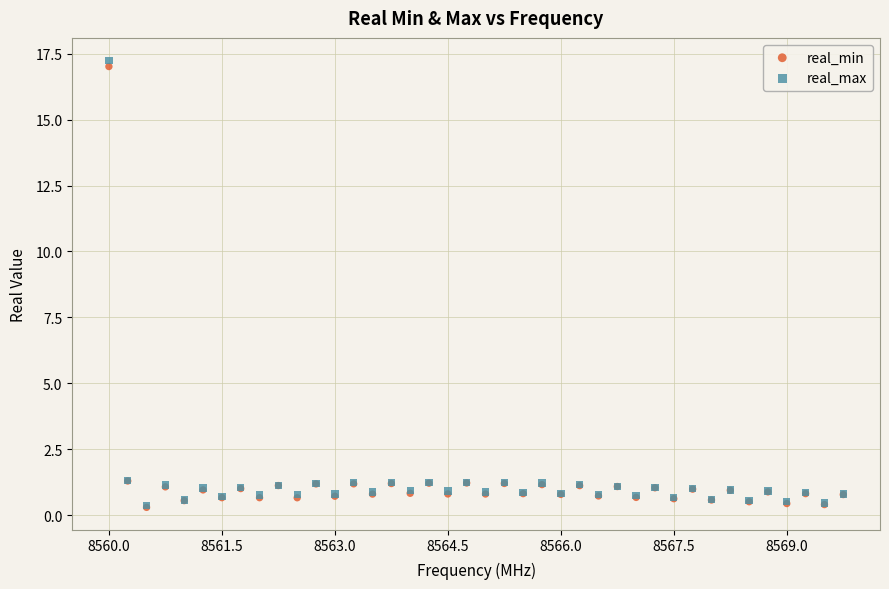

What are all the series names shown in the legend?

real_min, real_max